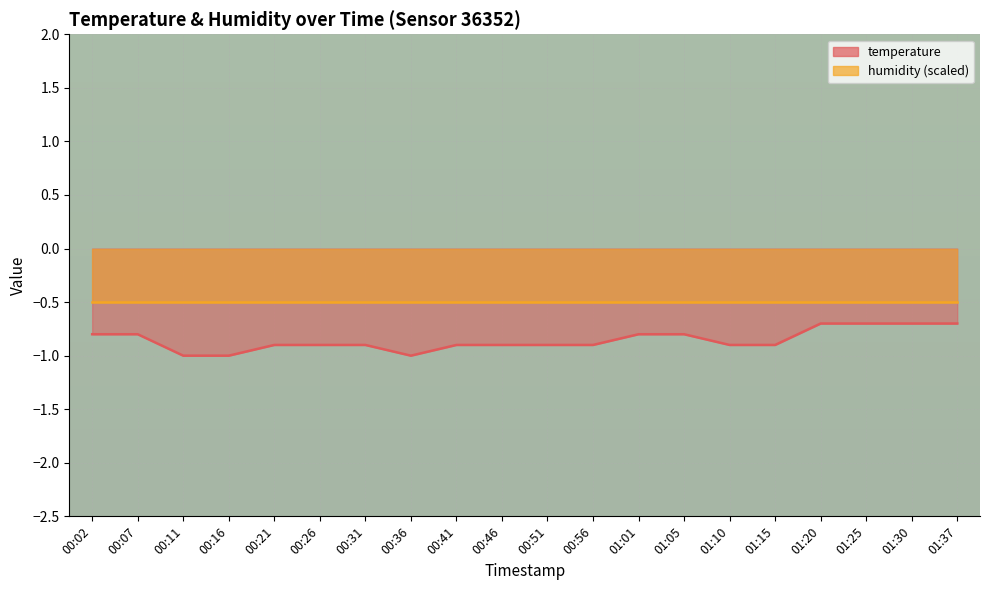

What is the sum of the values at 00:36 and 00:21?

-1.9